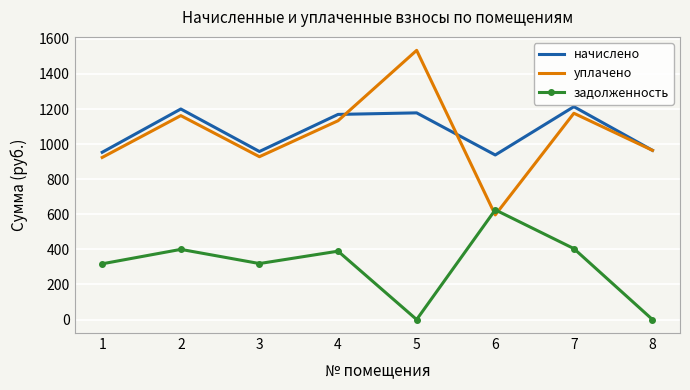

At 1, list the series in order from largest to smallest.

начислено, уплачено, задолженность